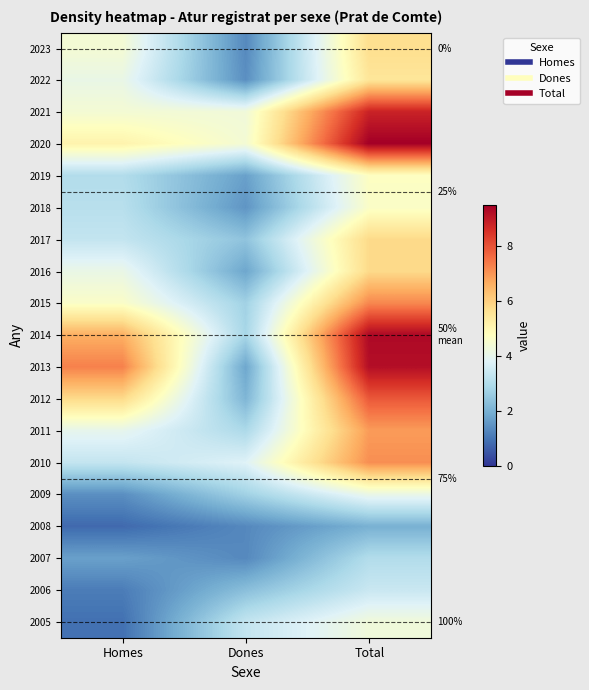

Which category has the highest value across all series?

Total